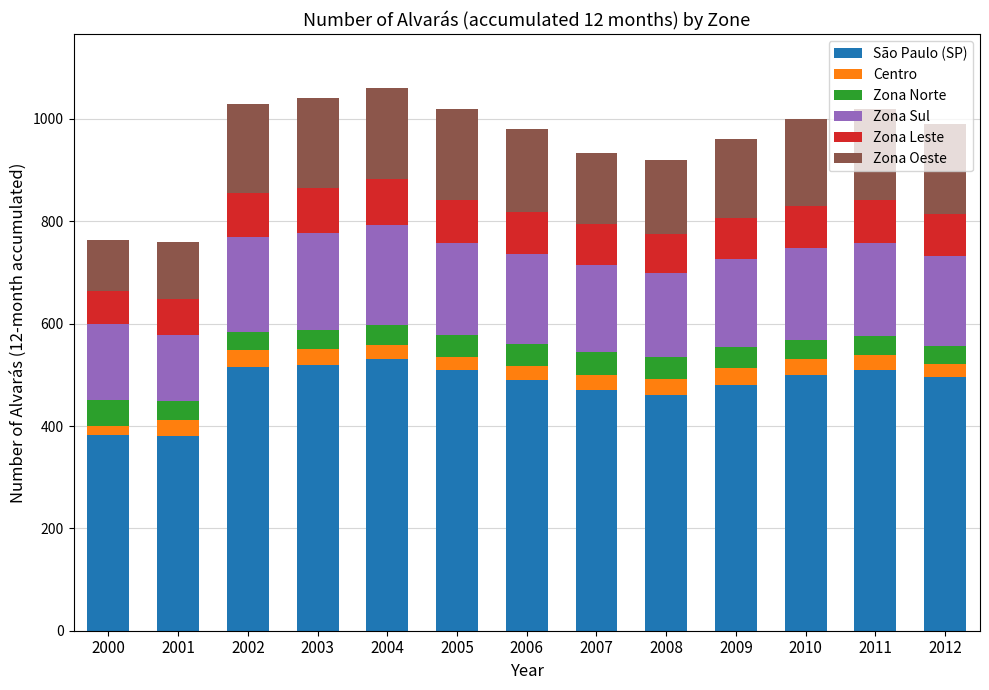

How many data points does each series have?

13